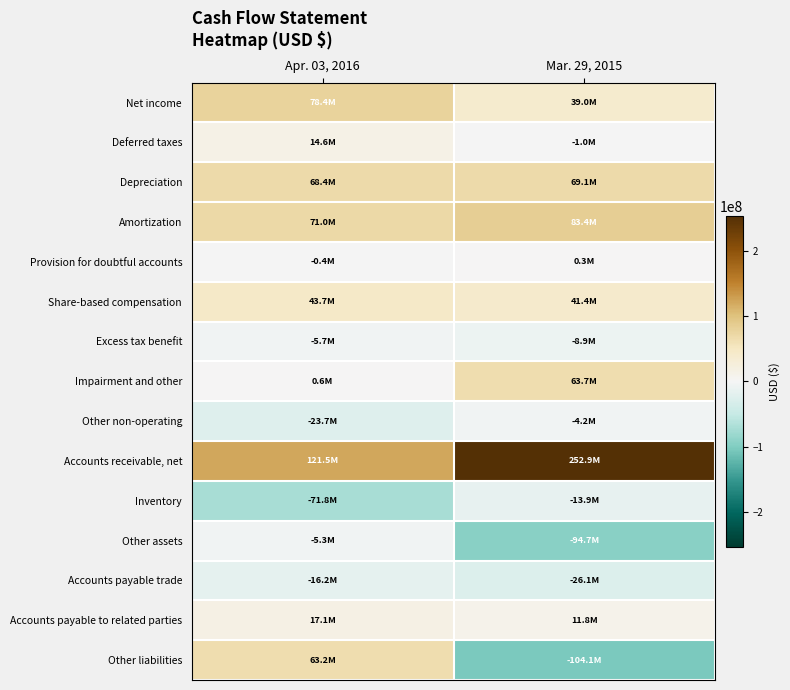

Between Apr. 03, 2016 and Mar. 29, 2015, which series saw the biggest shift?

Other liabilities